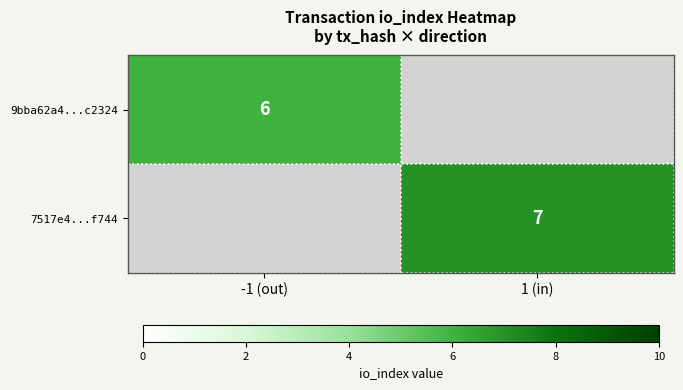

Is it true that 7517e4...f744 equals 4 at 1 (in)?

False